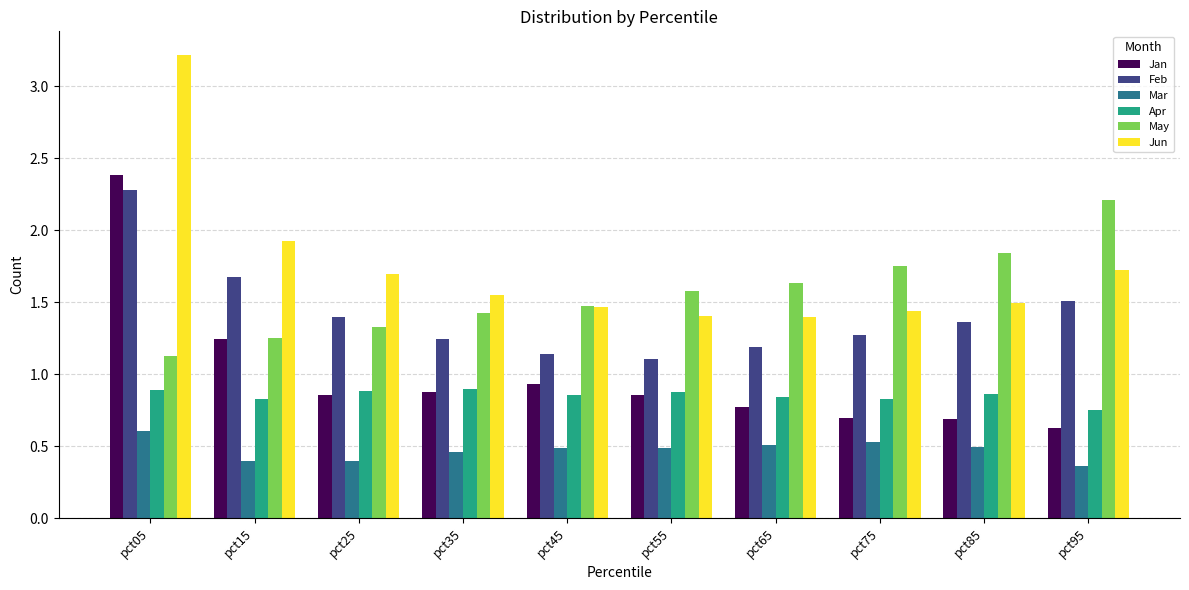

How many bars are there in each group?

6